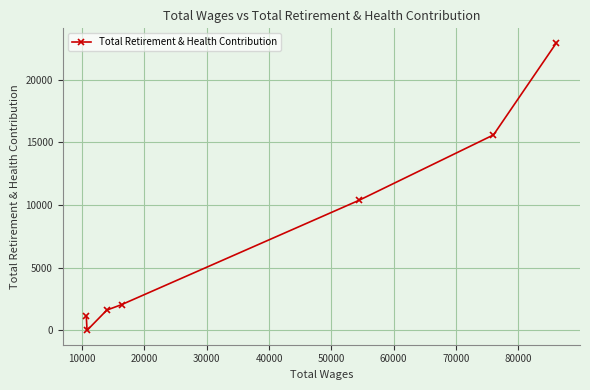

Reading left to right, extract all data points from this chart.

1144	0	1617	2054	10386	15604	22966